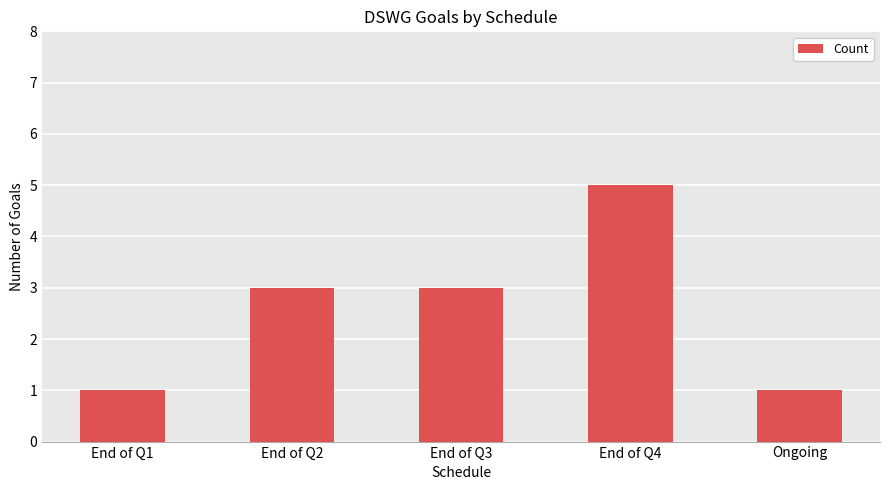

What is the label of the 5th bar from the left?

Ongoing